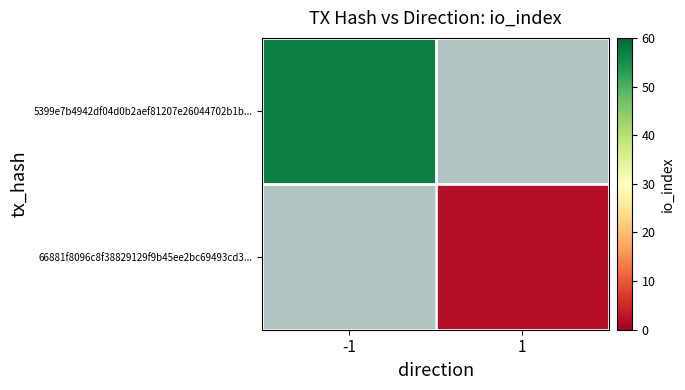

The 66881f8096c8f38829129f9b45ee2bc69493cd3... series shows 2.0 at 1. True or false?

True